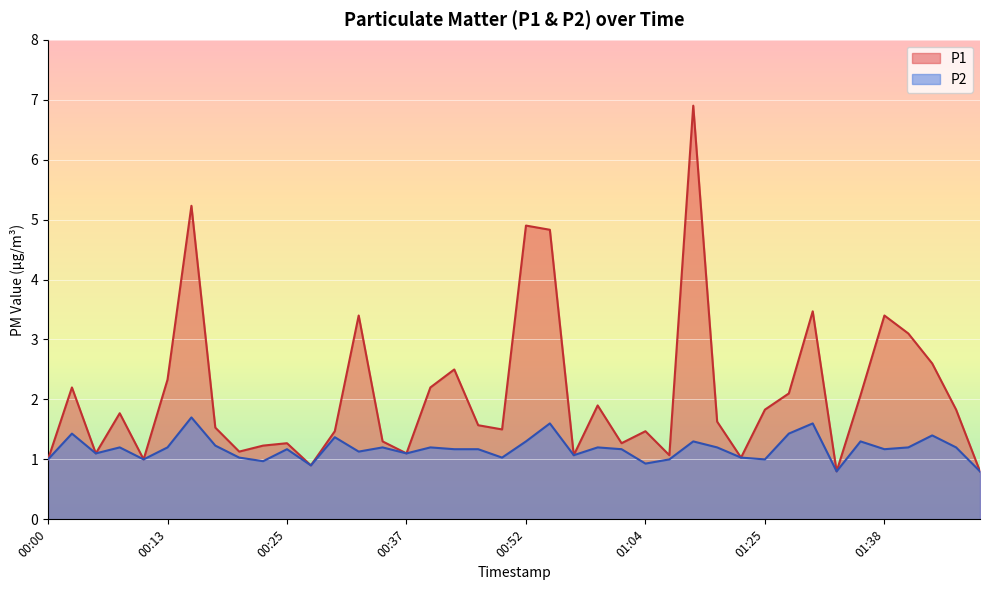

The value of P1 at 00:49 is 2.5. True or false?

False